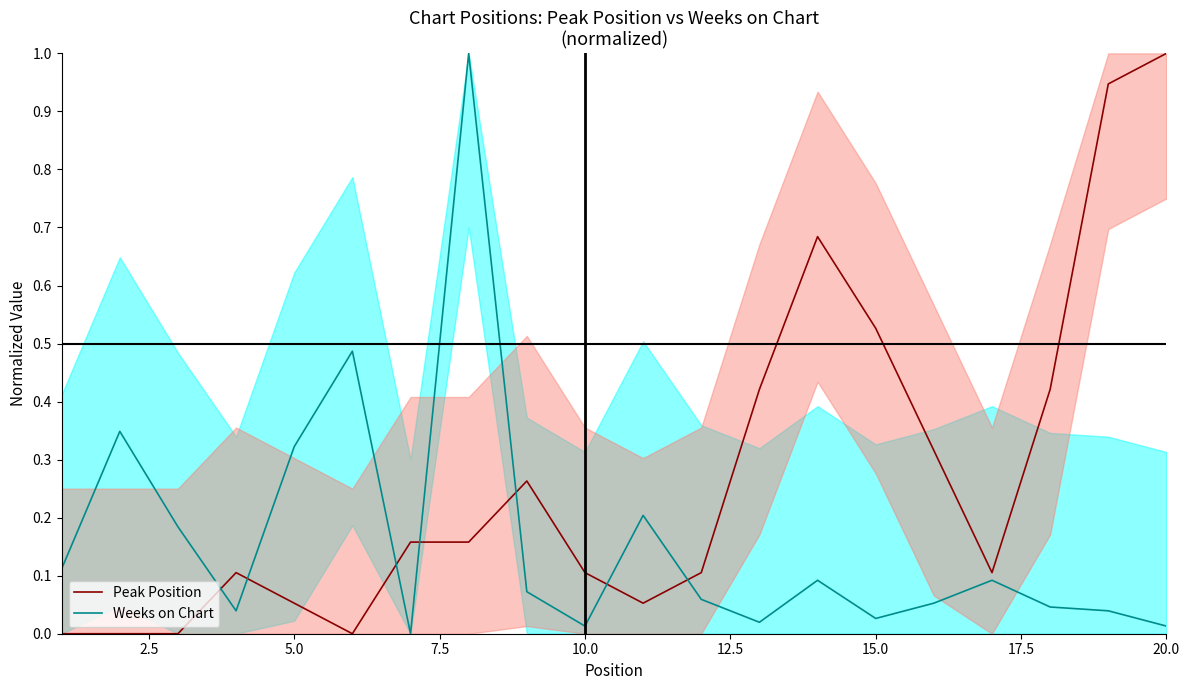

After their last crossing, which series has the higher values: Peak Position or Weeks on Chart?

Peak Position